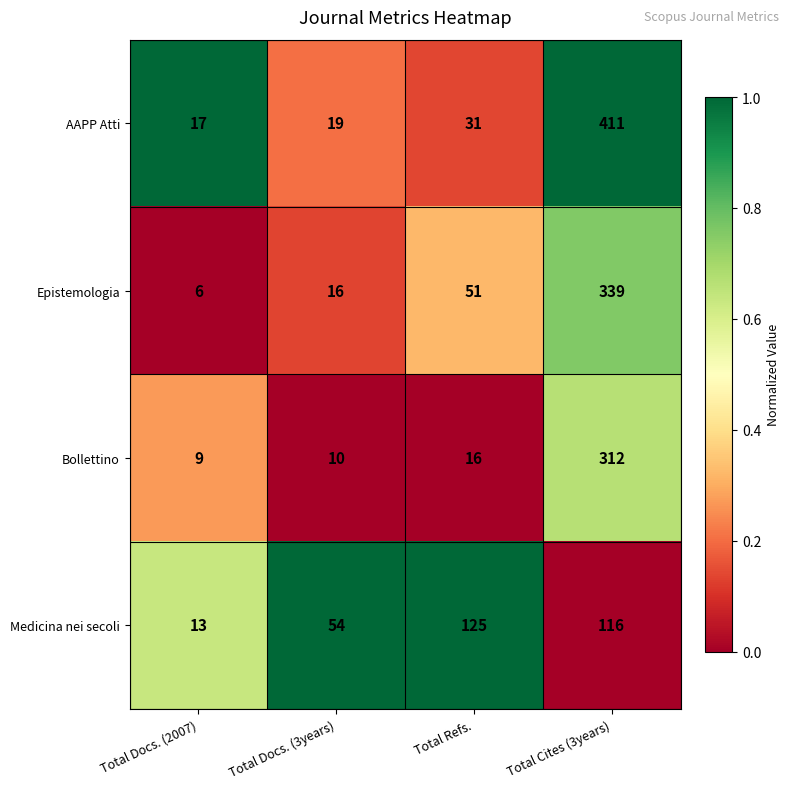

What is the maximum value shown in the chart?

411